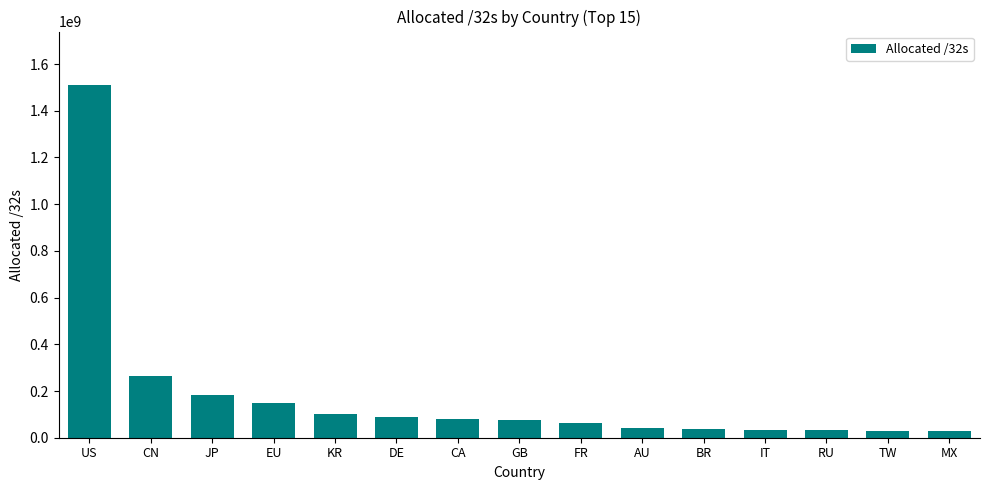

What is the label of the 2nd bar from the left?

CN